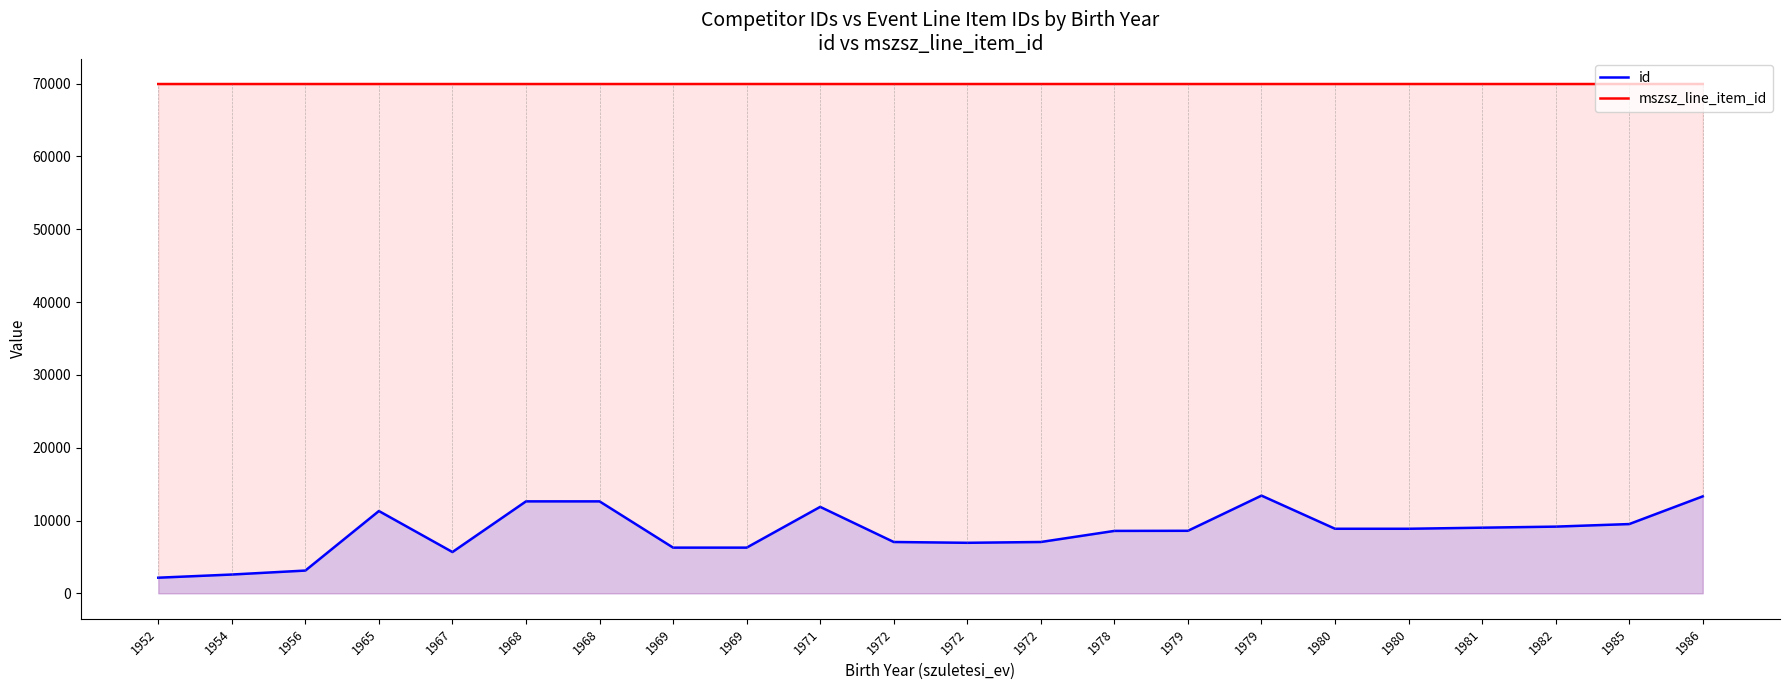

Which series changed the most between 1978 and 1980?

id